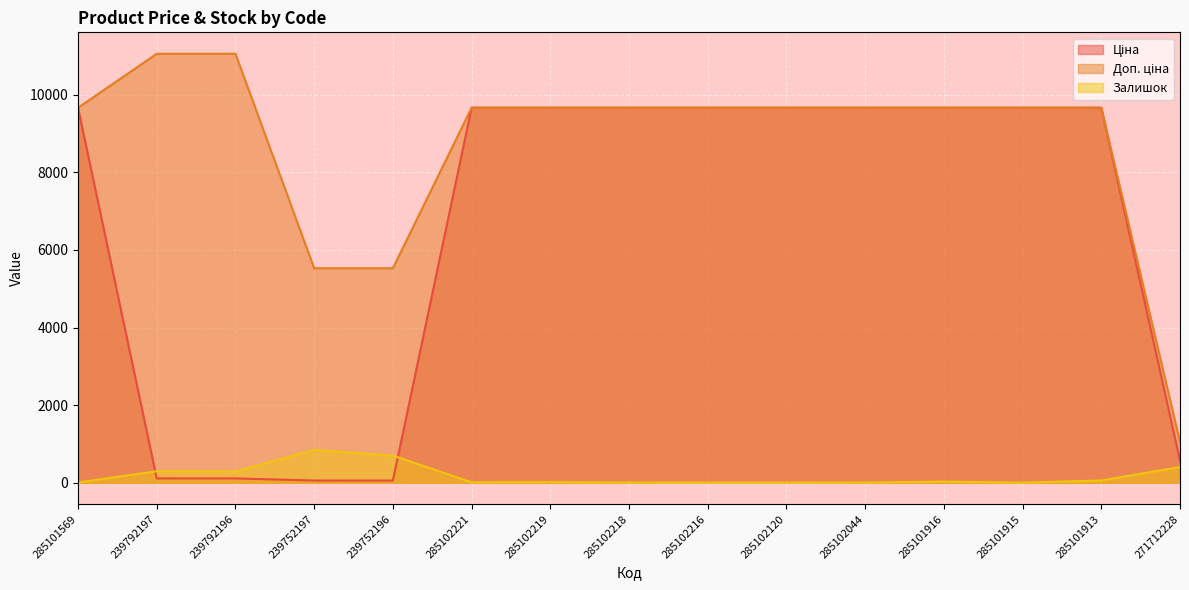

What is the value of the Залишок point at the 6th from the left?

11.0